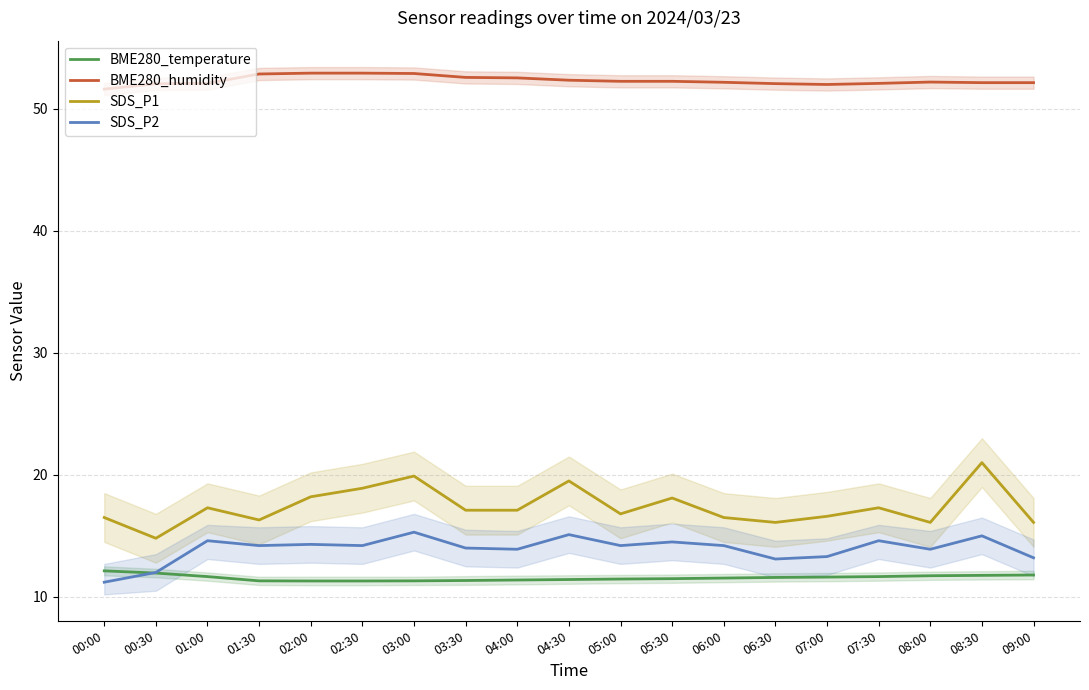

What are all the series names shown in the legend?

BME280_temperature, BME280_humidity, SDS_P1, SDS_P2